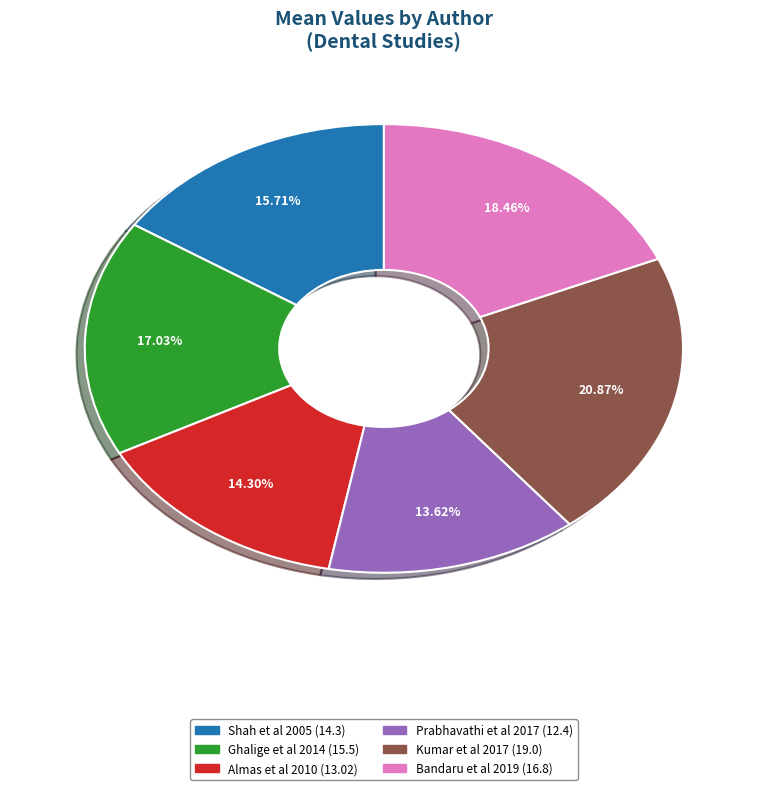

Is there a majority slice in this chart?

No